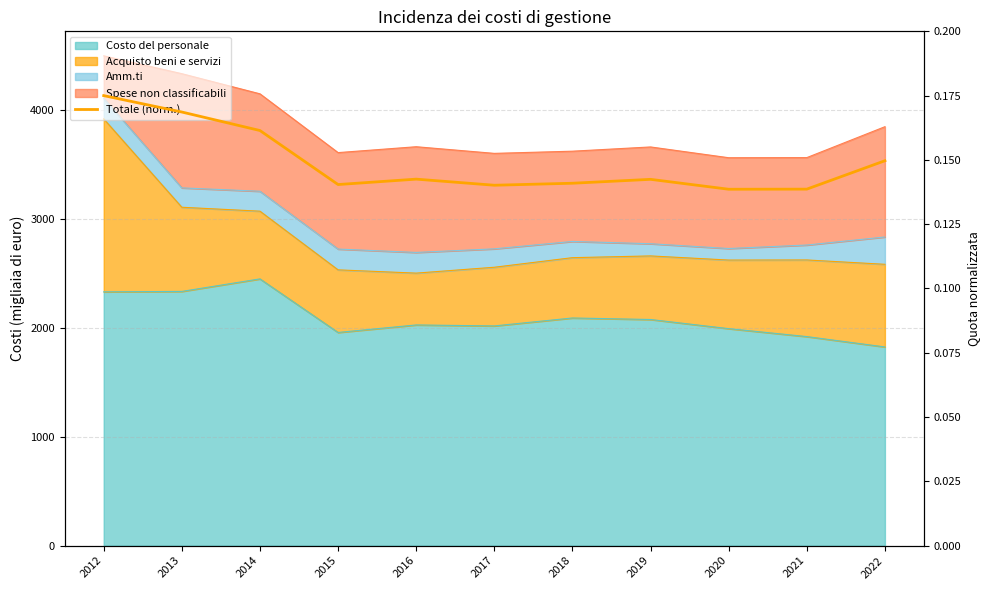

At which category does the data reach its first local valley?

2015